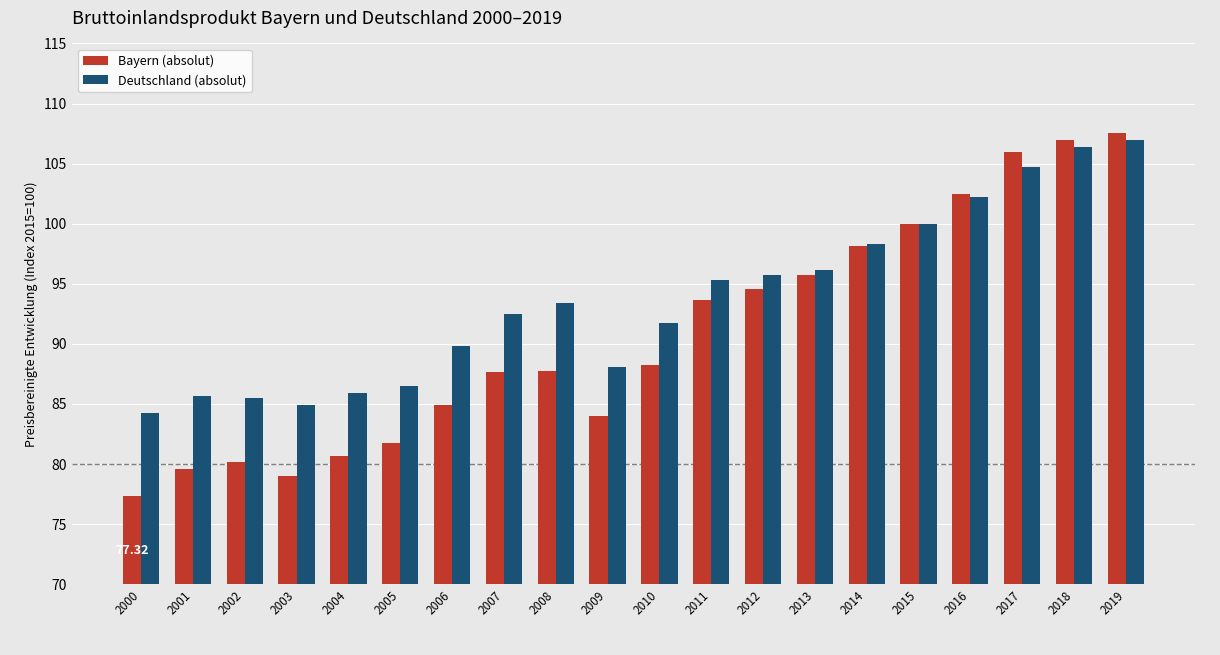

What is the difference between the Deutschland (absolut) values at 2013 and 2017?

8.6